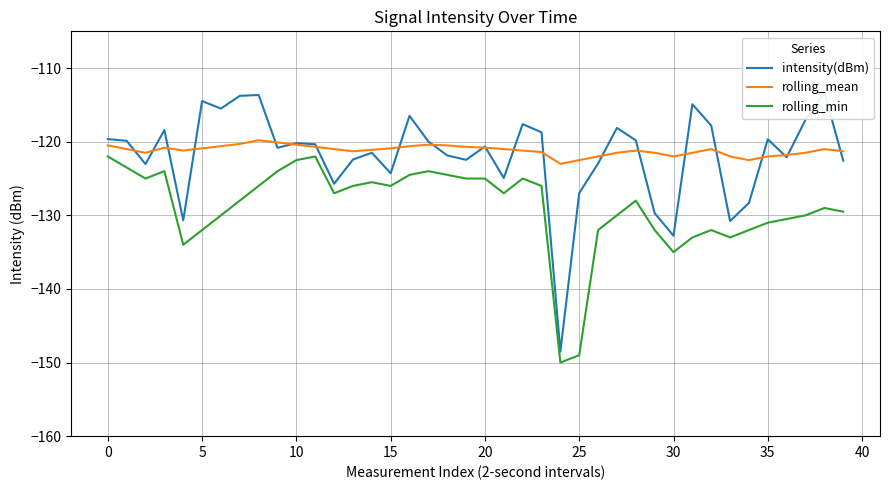

What is the smallest value displayed?

-150.0